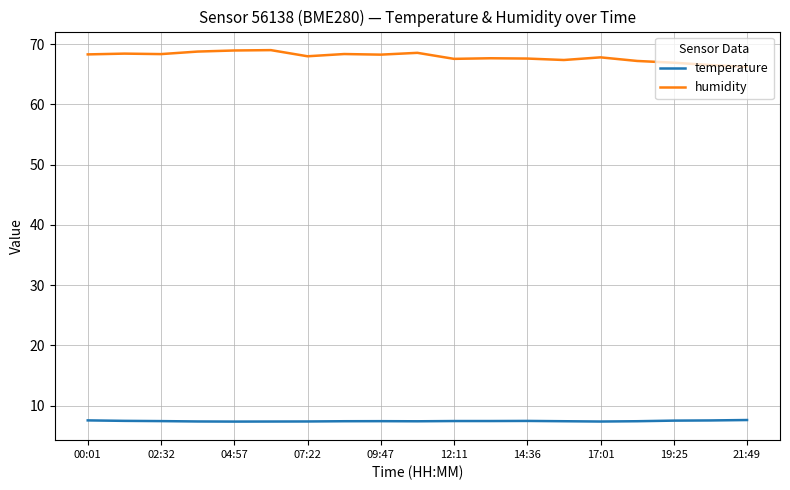

What is the smallest value displayed?

7.3